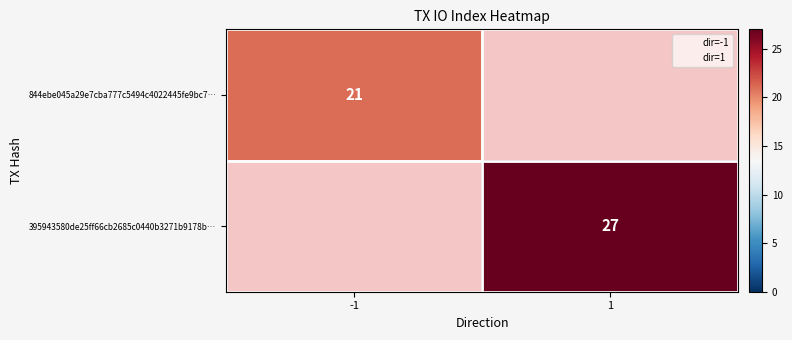

What is the approximate value of 844ebe045a29e7cba777c5494c4022445fe9bc7… at -1?

21.0